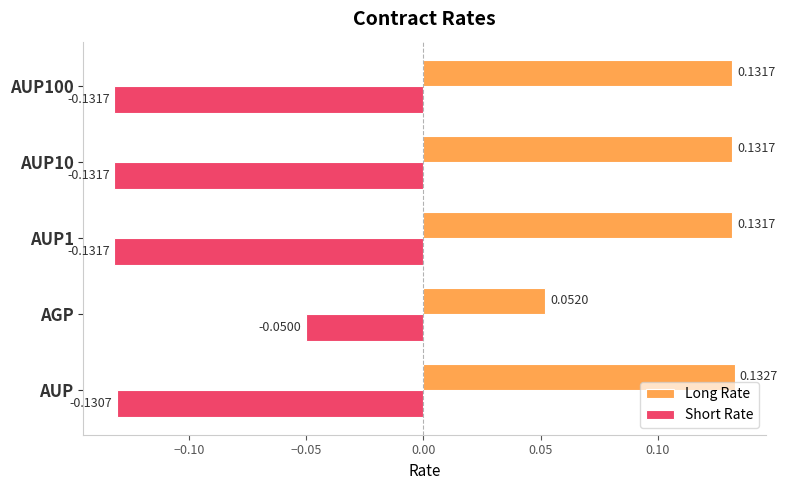

Which category has the highest value in the Long Rate series?

AUP